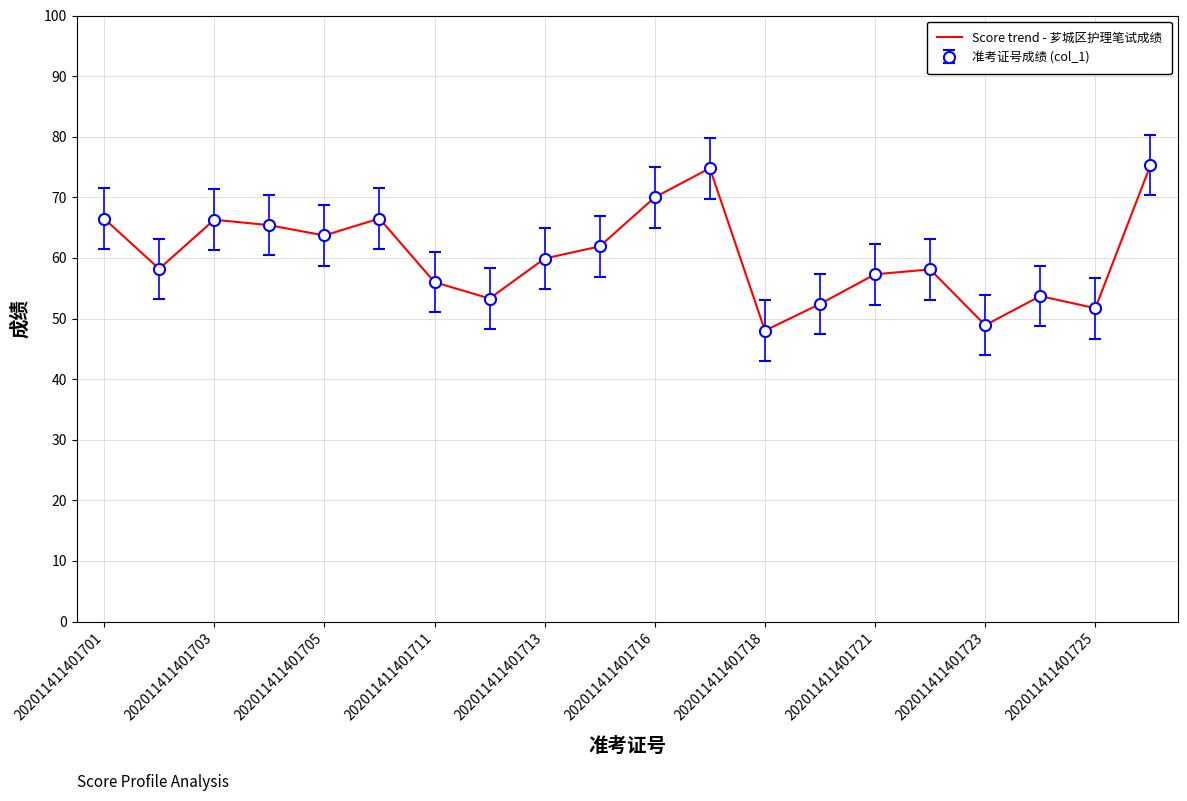

Reading right to left, transcribe all the data shown in this chart.

75.3	51.7	53.7	48.9	58.1	57.3	52.4	48.0	74.8	70.0	61.9	59.9	53.3	56.0	66.5	63.7	65.4	66.3	58.2	66.5